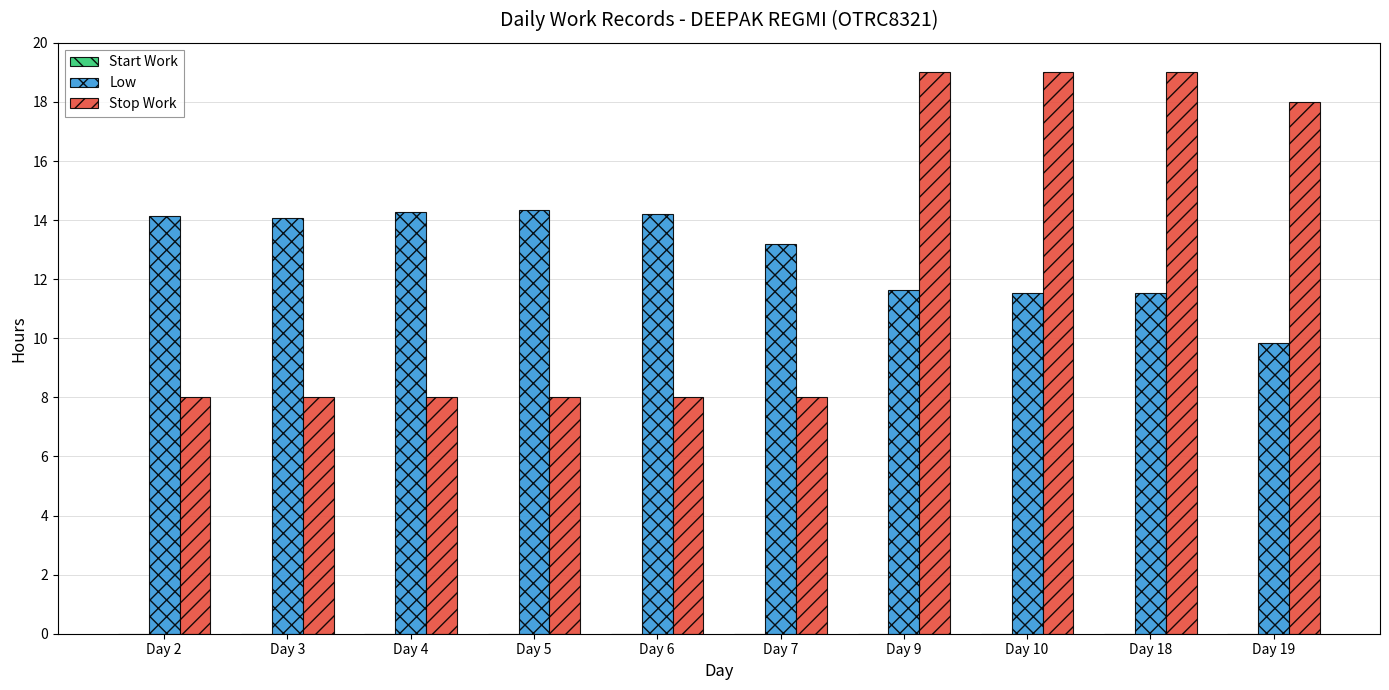

What is the total value across all series at Day 7?

21.2